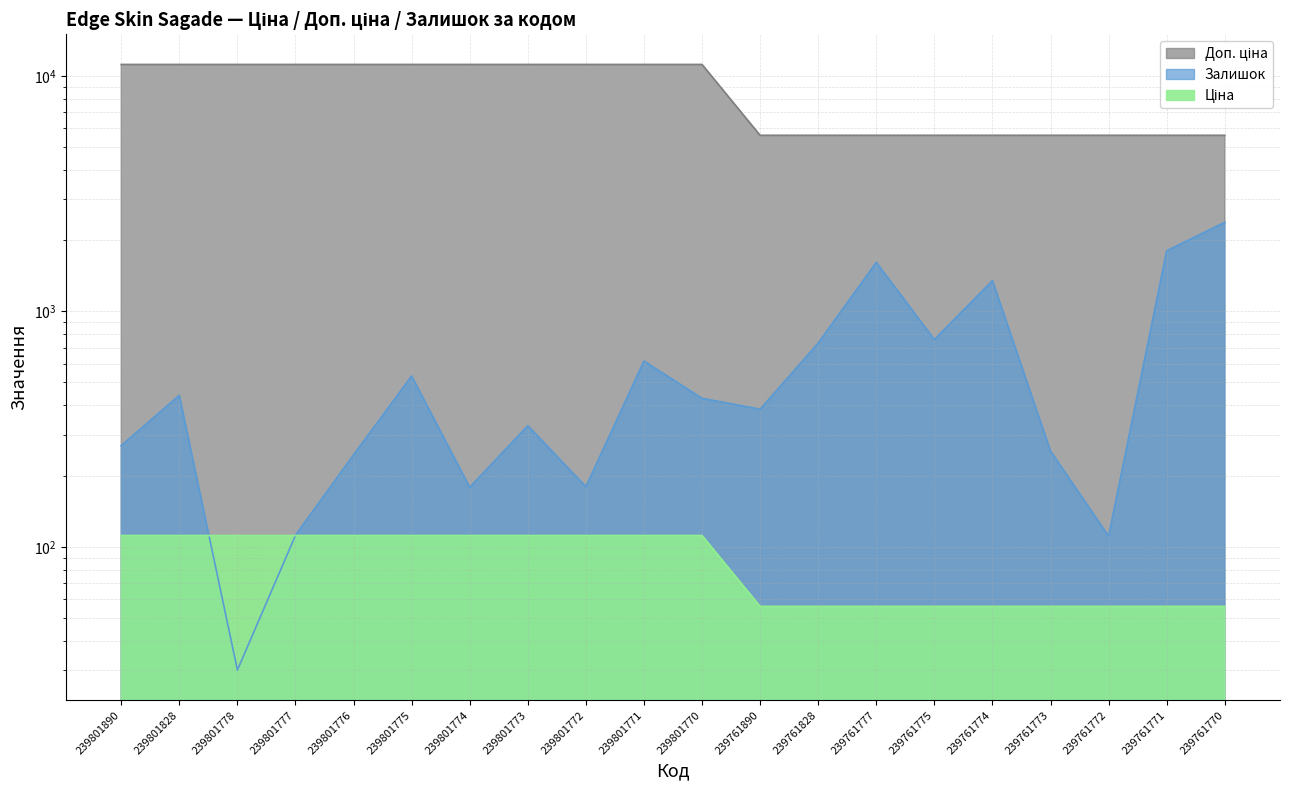

What is the value of the Доп. ціна point at the 9th from the left?

111.7